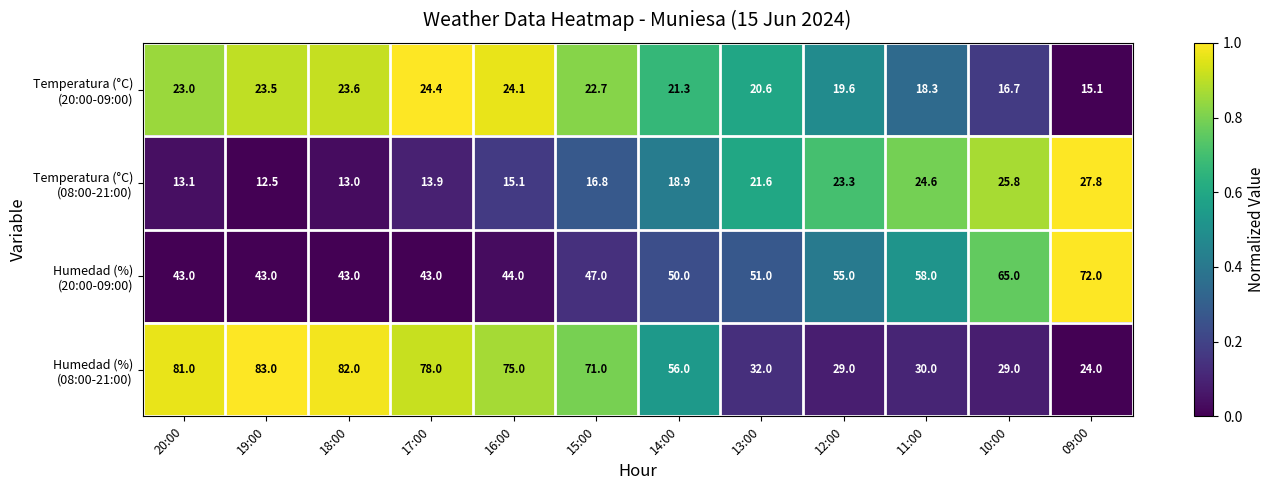

What is the maximum value shown in the chart?

83.0